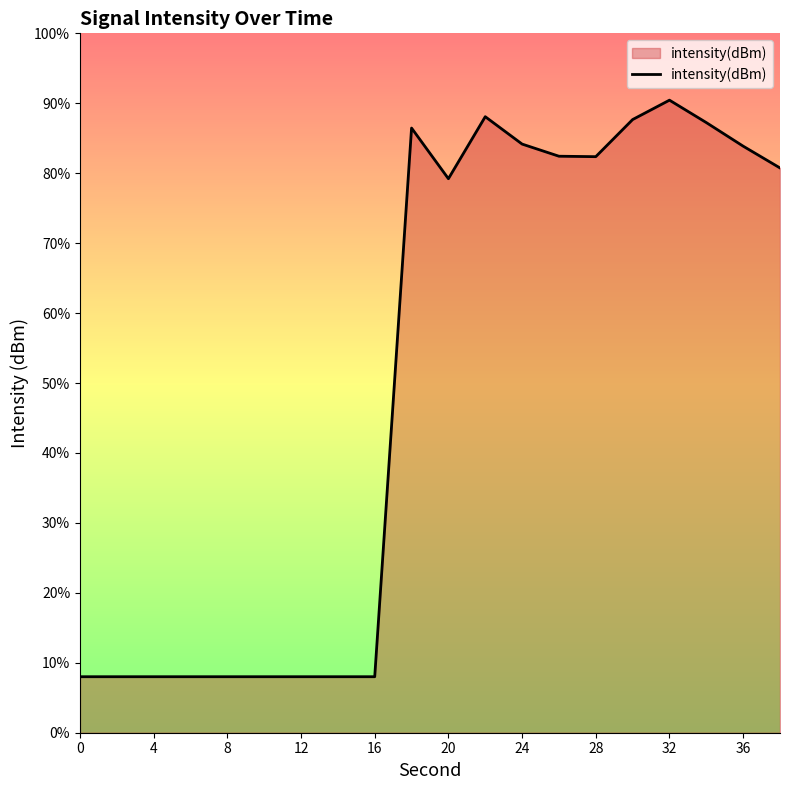

True or false: the data has more than 1 interior local peaks.

True